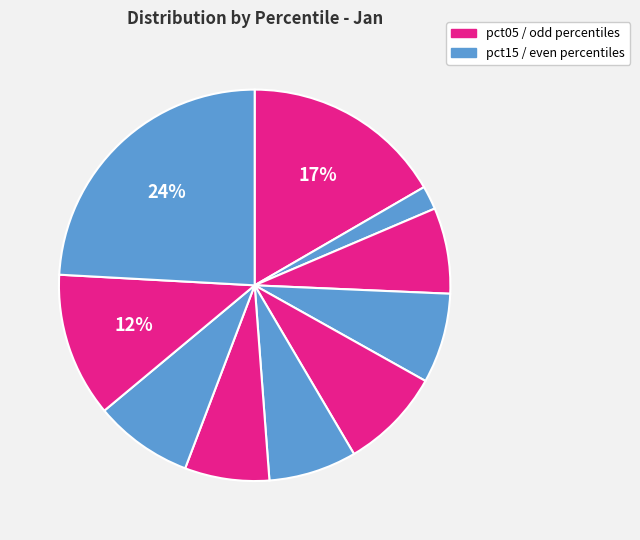

Count the number of slices in the pie.

10